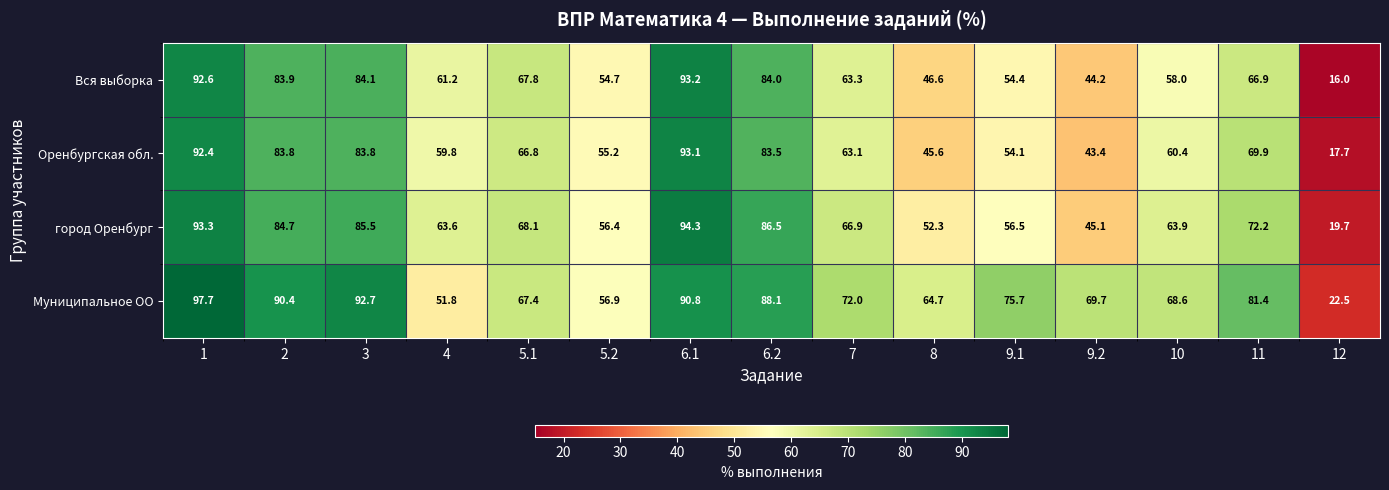

Which series has the widest spread of values?

Вся выборка